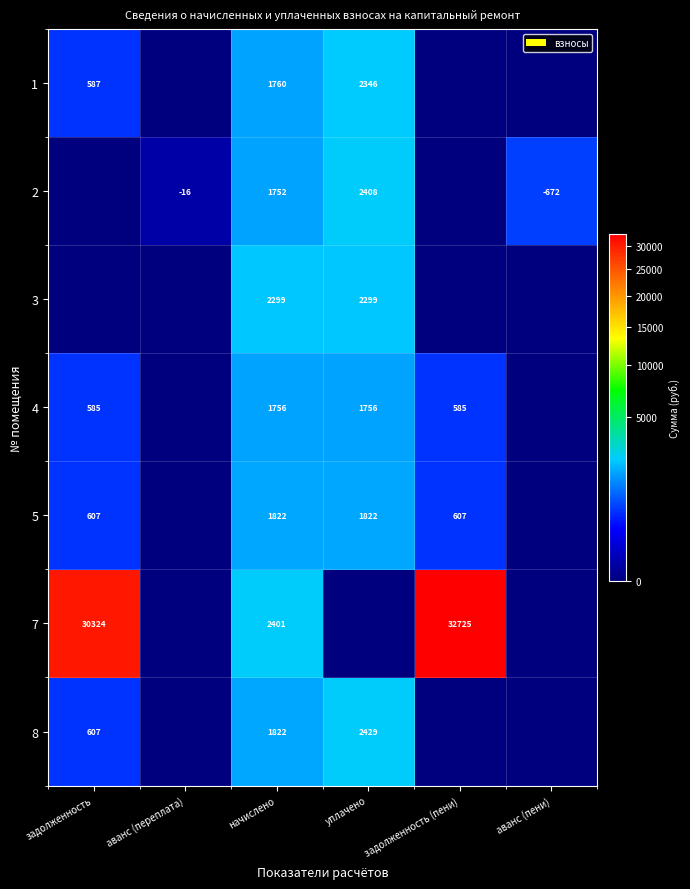

What is the greatest value displayed?

32725.4